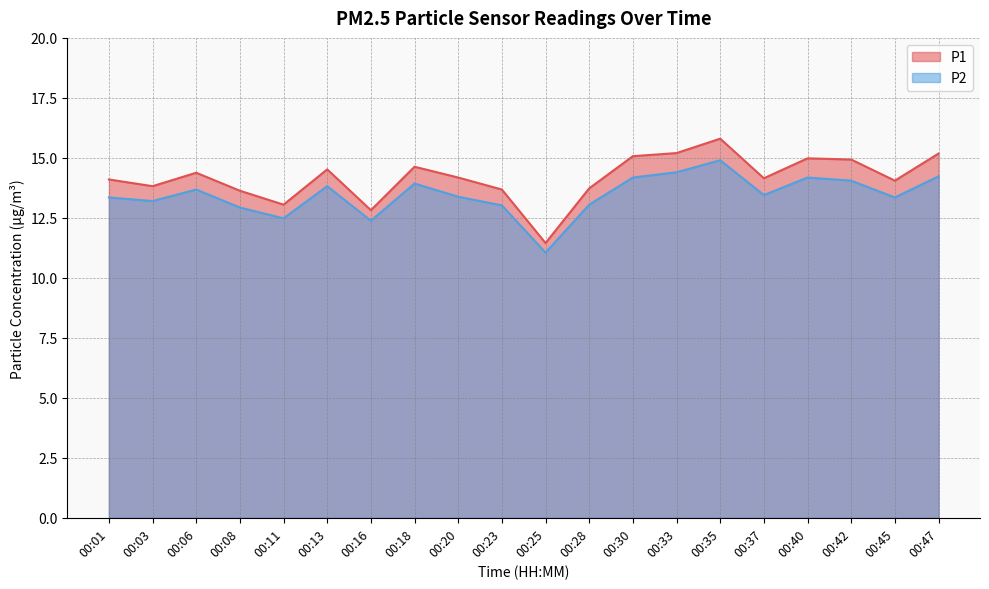

True or false: P2 and P1 intersect in this chart.

False